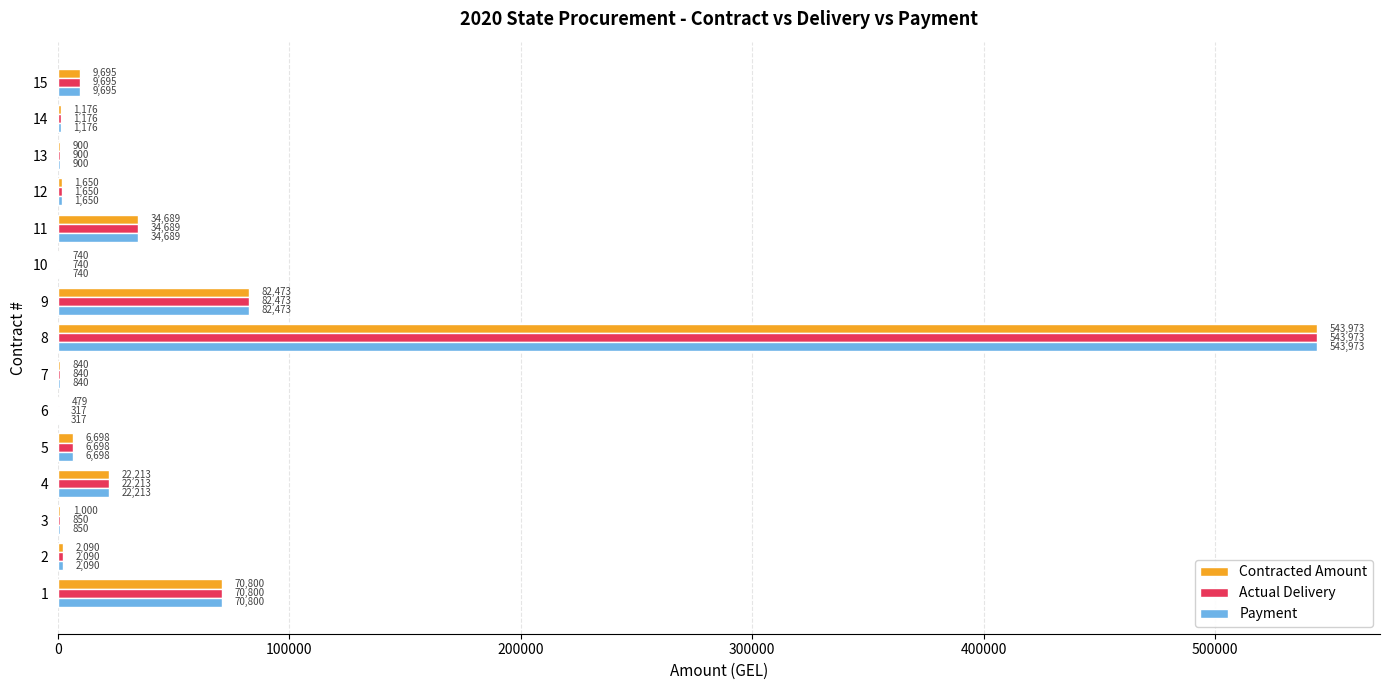

At which category is the sum across all series the highest?

8